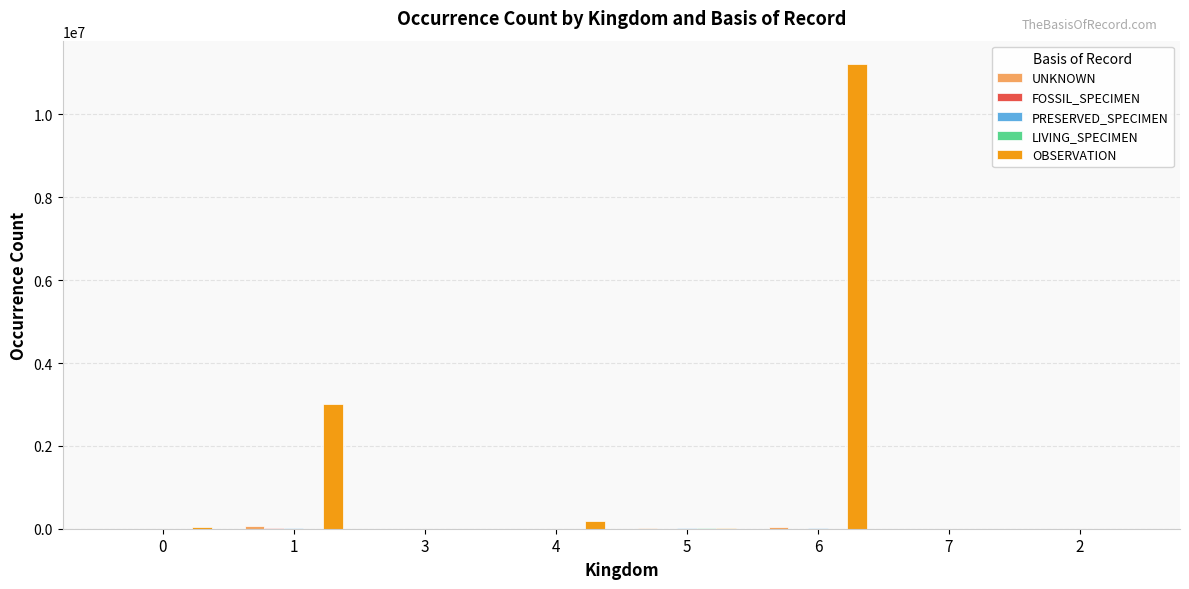

Count the number of data series in this chart.

5